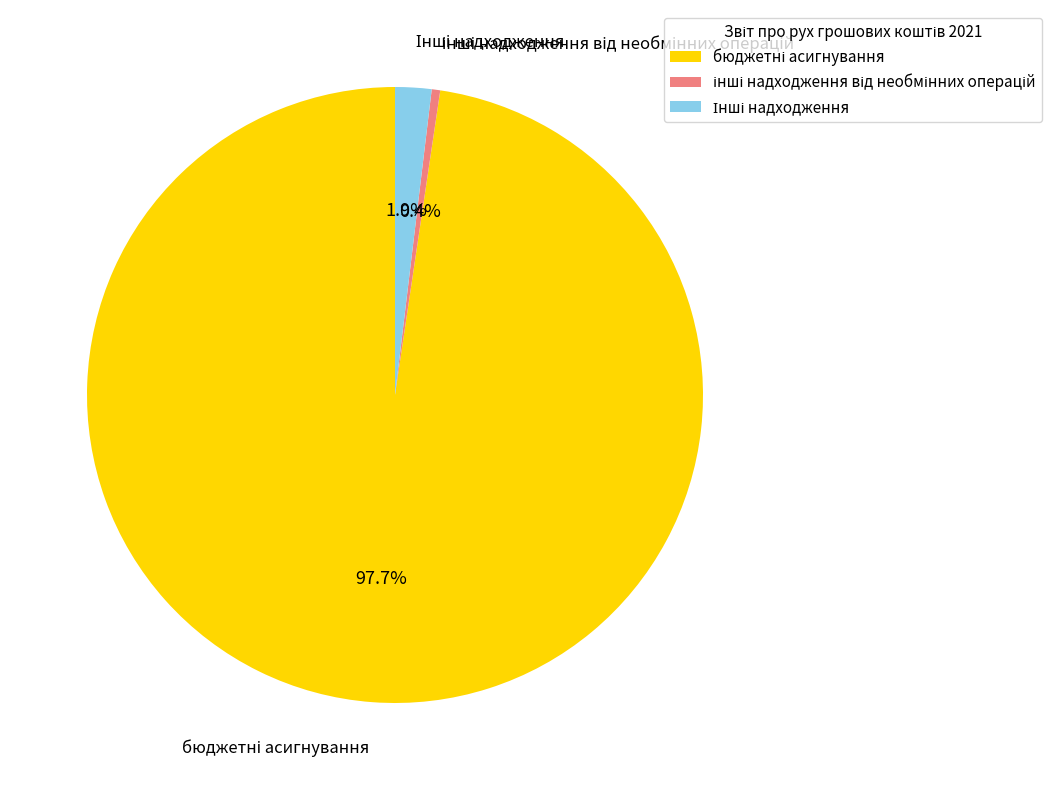

Count the number of slices in the pie.

3